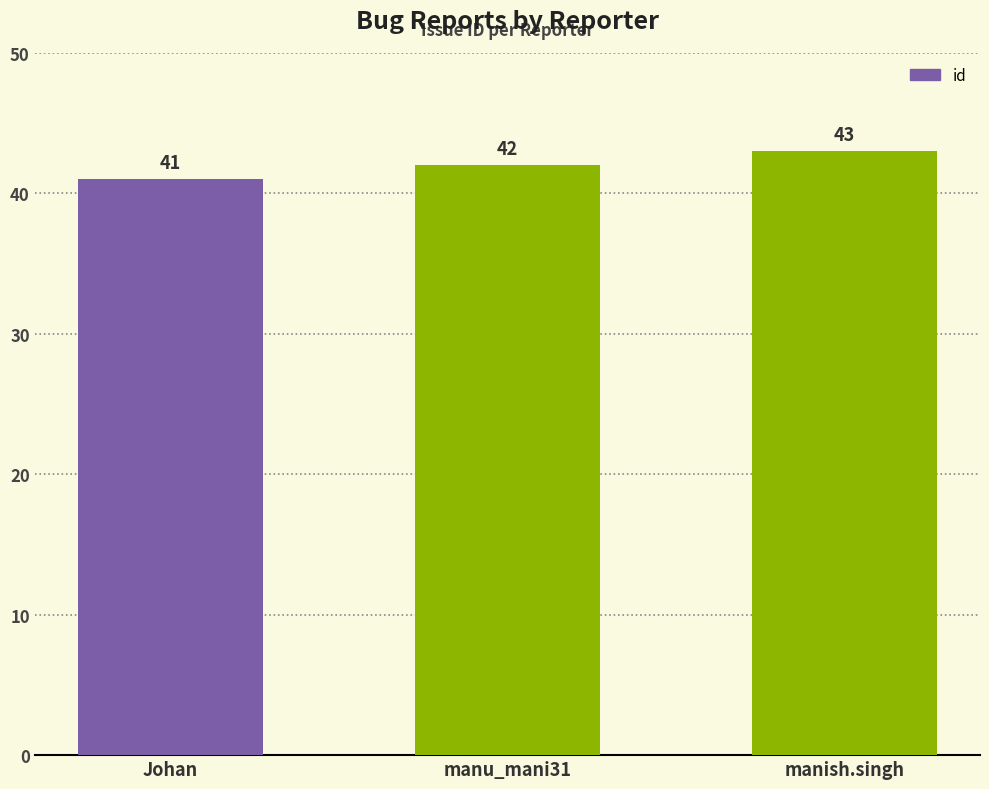

What is the sum of the values at manu_mani31 and Johan?

83